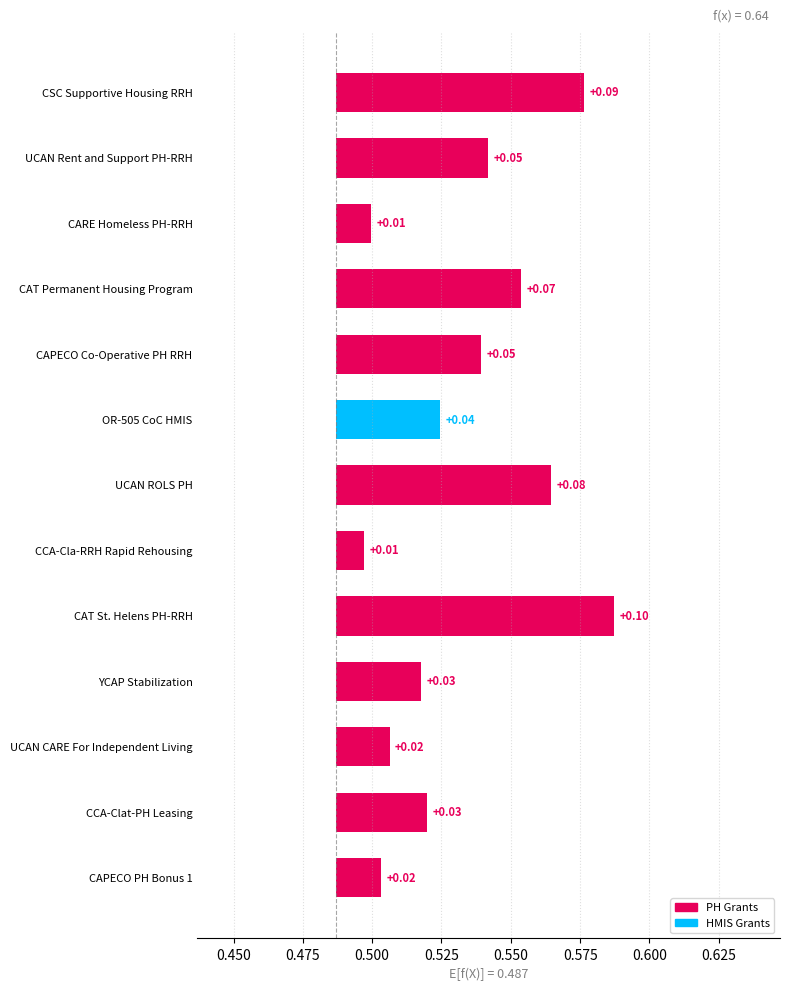

What is the maximum value shown in the chart?

0.1